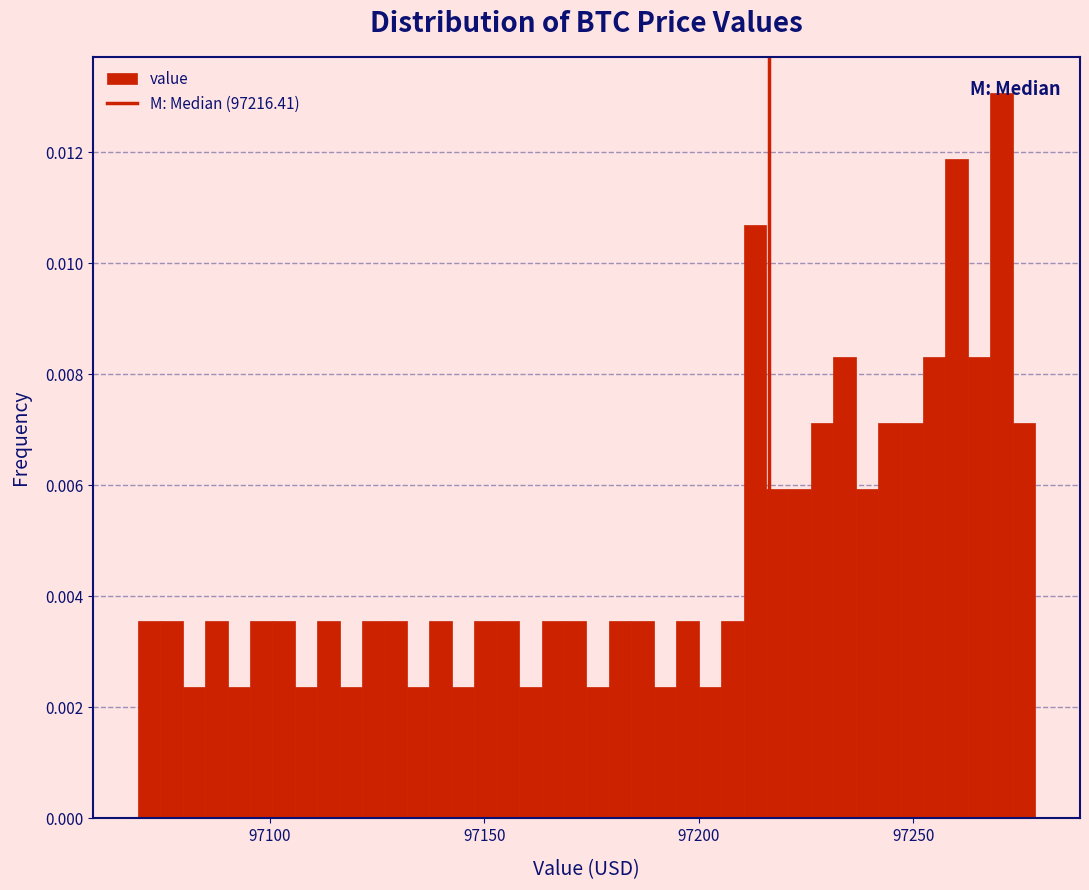

Read against the x-axis, roughly where is the centre of the tallest bar?

97270